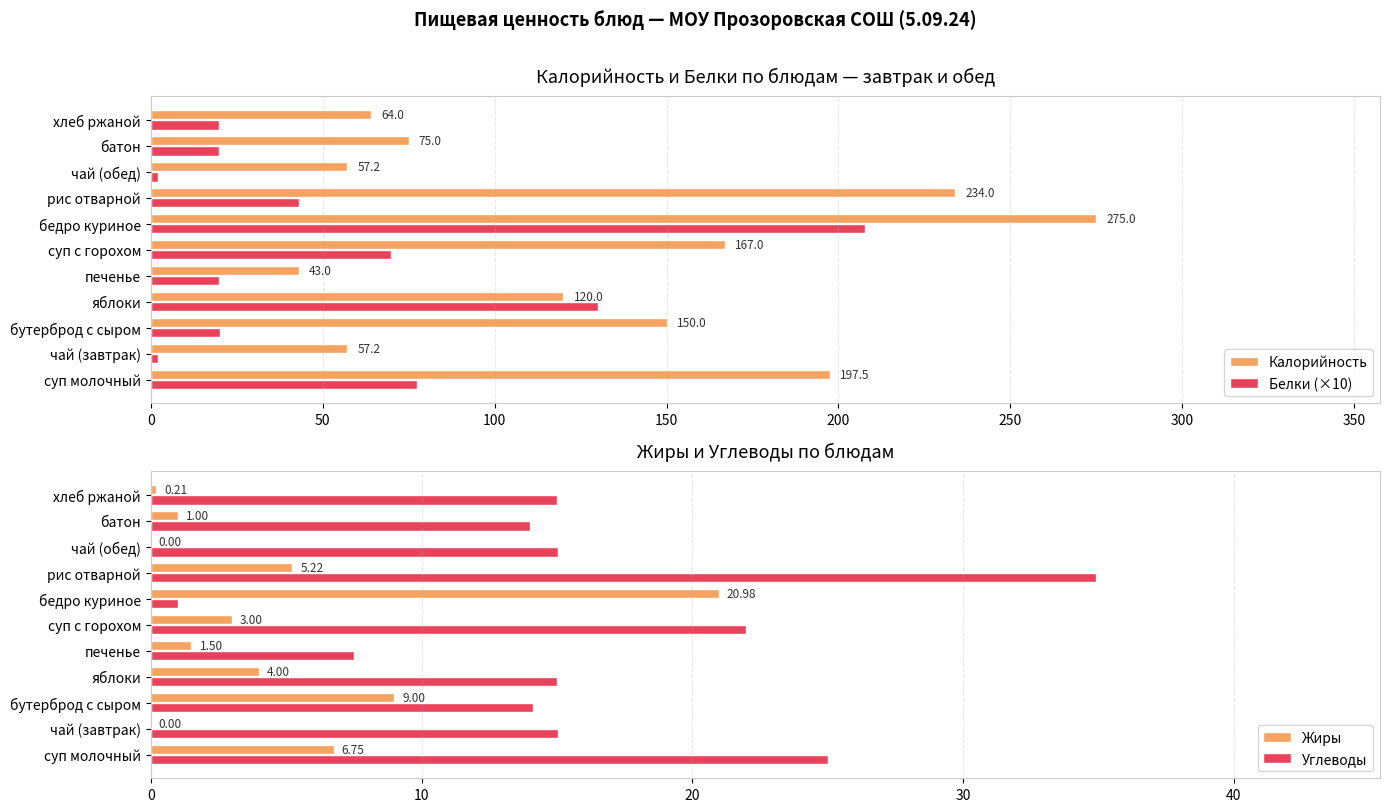

How many groups of bars are there?

11